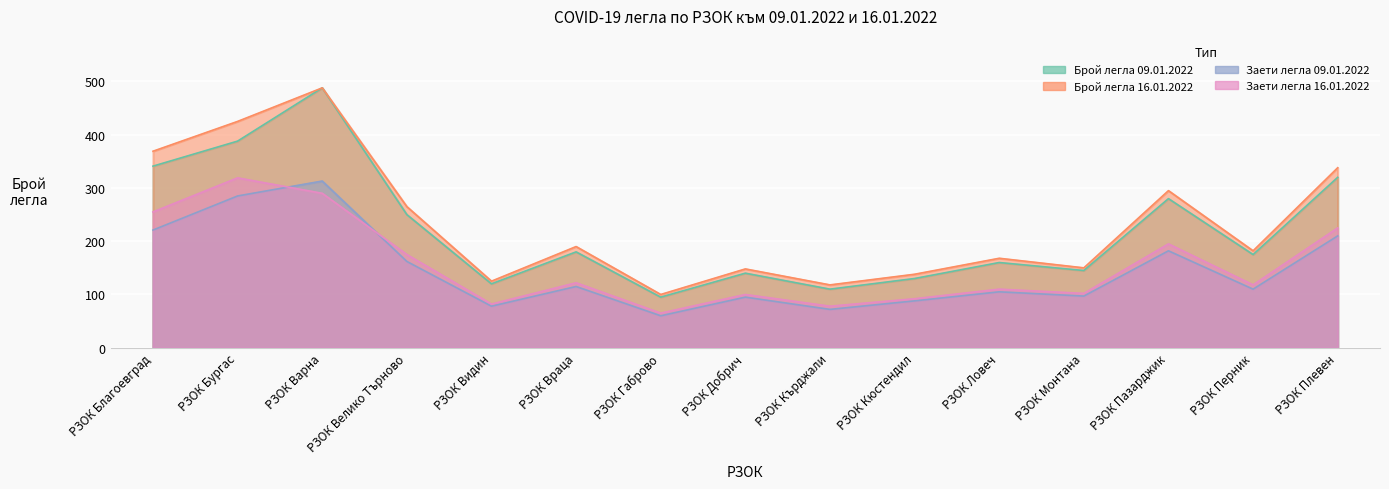

List the series in order of their peak value, highest first.

Брой легла 09.01.2022, Брой легла 16.01.2022, Заети легла 16.01.2022, Заети легла 09.01.2022